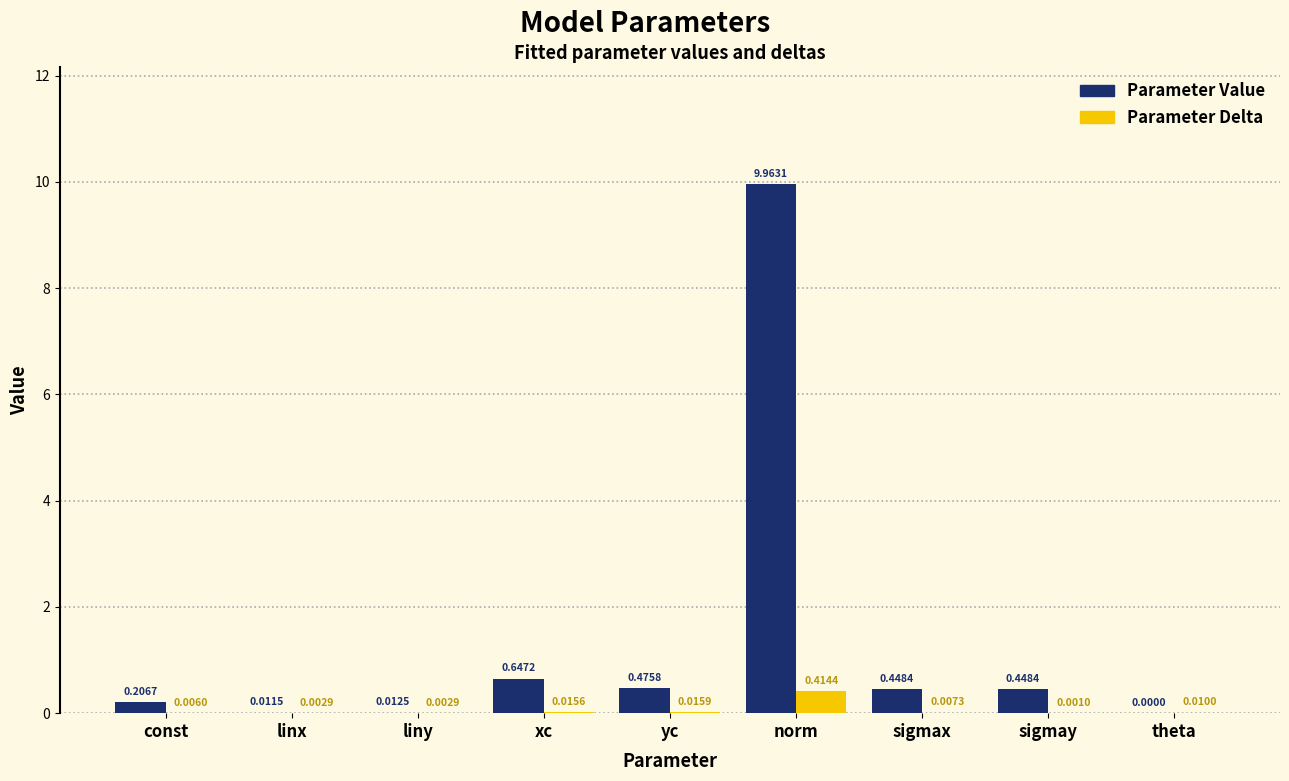

Which series changed the most between liny and yc?

Parameter Value